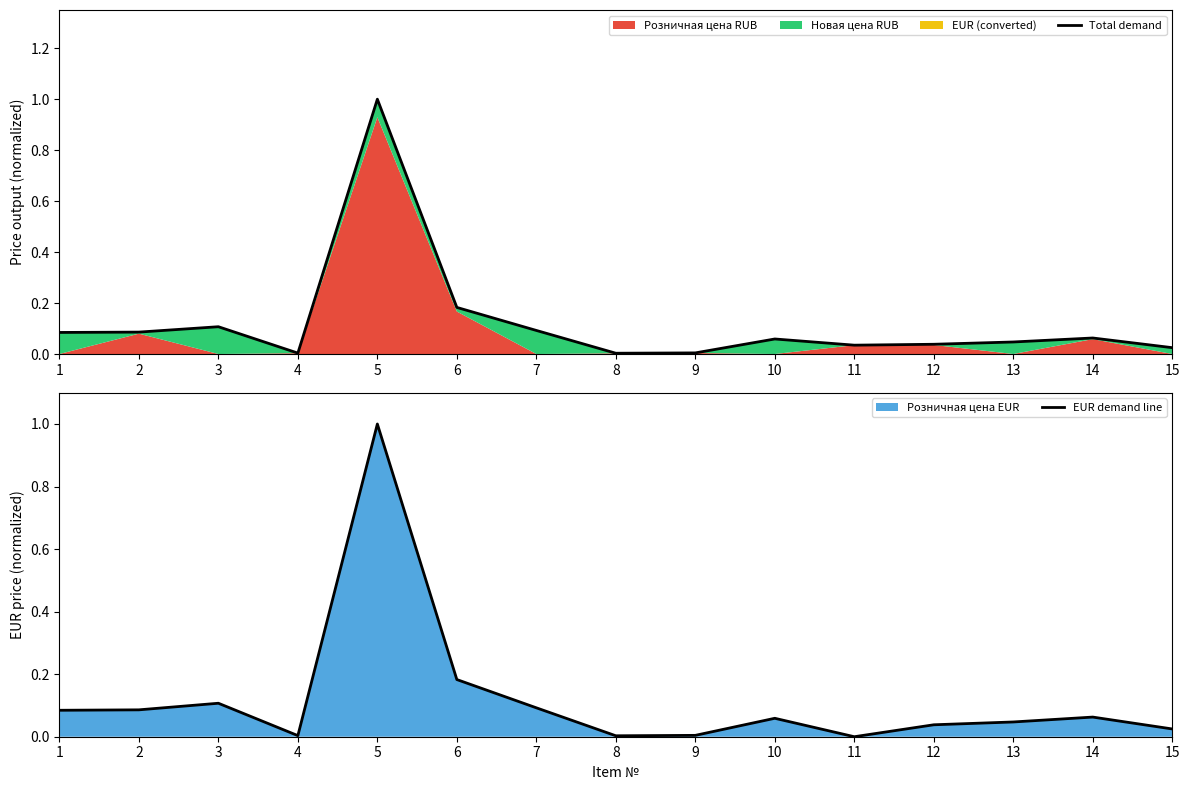

What is the difference between the second highest and minimum values in the EUR demand line series?

0.2